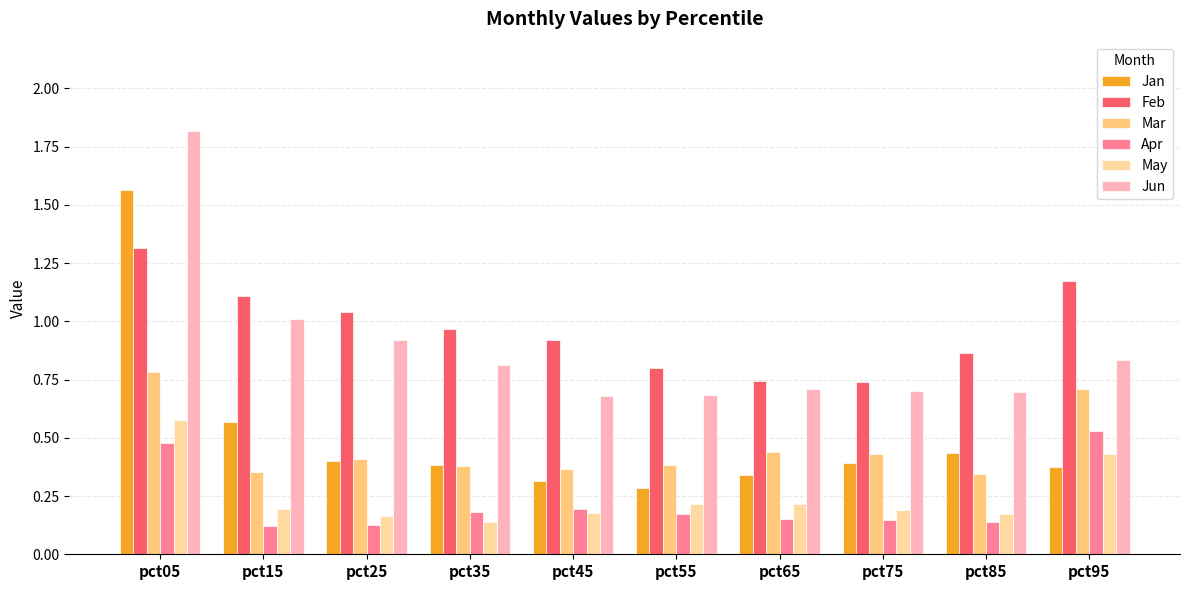

What is the difference between the maximum and minimum values in the Jun series?

1.1